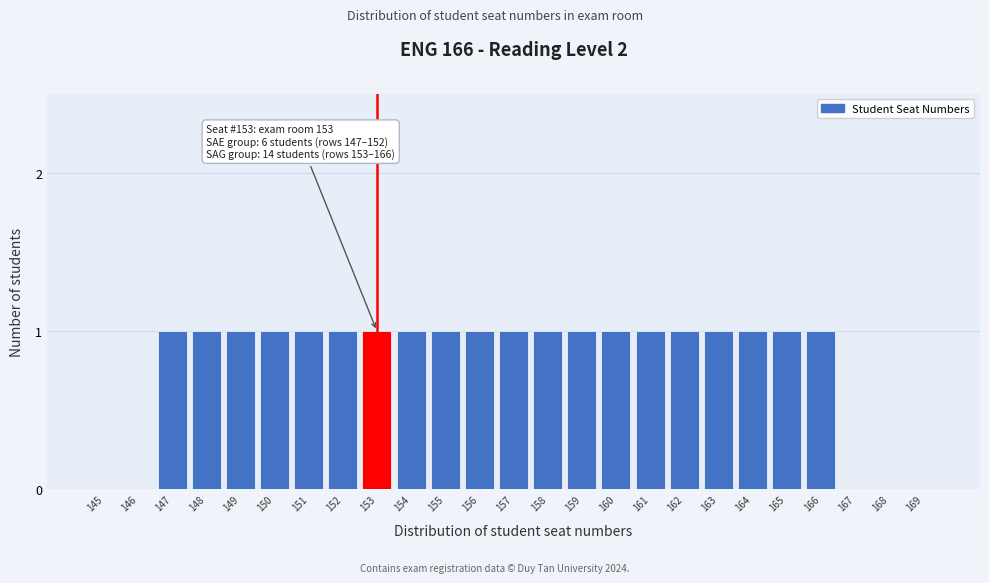

Reading left to right, what are all the values shown in this chart?

145=0	146=0	147=1	148=1	149=1	150=1	151=1	152=1	153=1	154=1	155=1	156=1	157=1	158=1	159=1	160=1	161=1	162=1	163=1	164=1	165=1	166=1	167=0	168=0	169=0